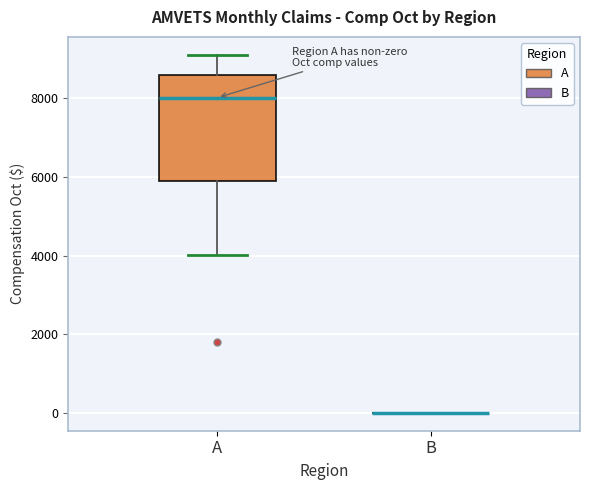

Reading left to right, transcribe this box plot: for each box, give where its median line is, the range the box spans, and where its two whiskers end, as read against the y-axis. The values are not printed on the chart, so give them approximately, as read against the axis.

A: median 8000, box 6000 to 8600, whiskers 4000 to 9200
B: box collapsed to a line at 0, whiskers 0 to 0